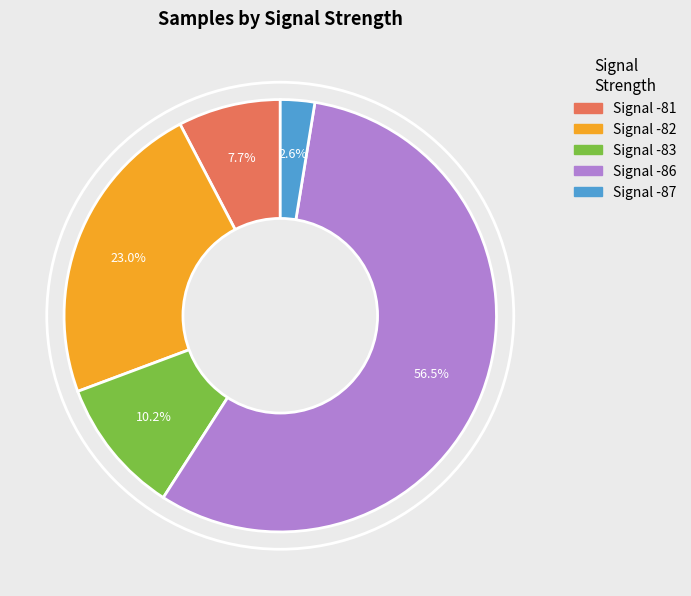

How many slices are in this pie chart?

5